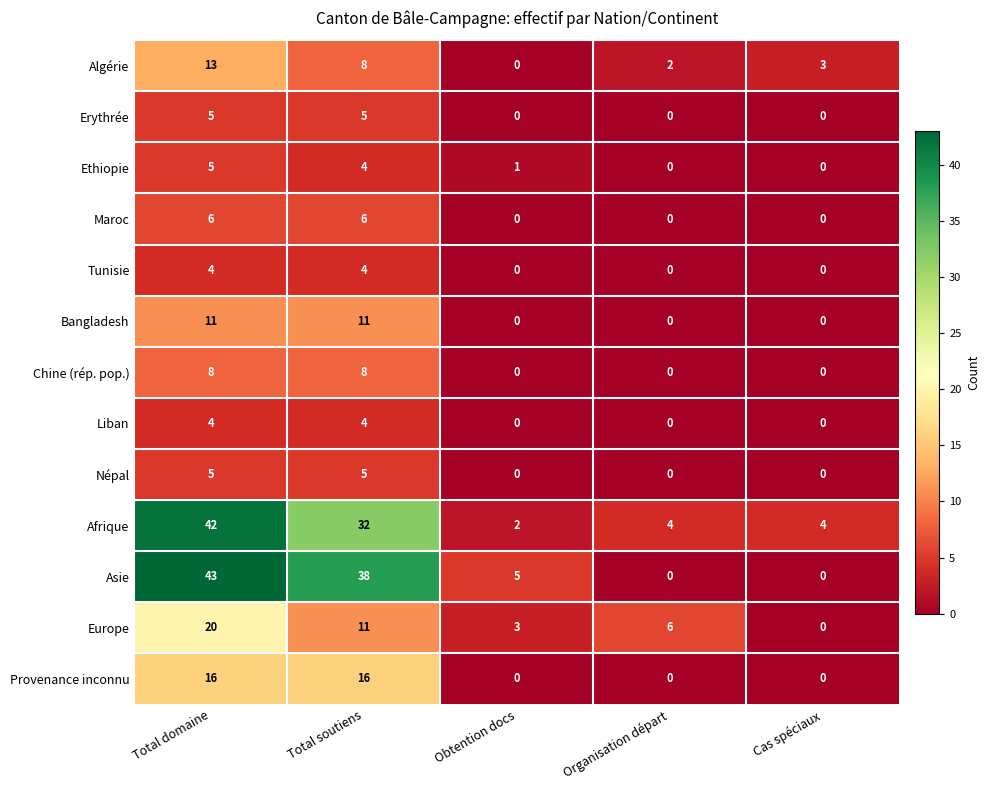

What is the greatest value displayed?

43